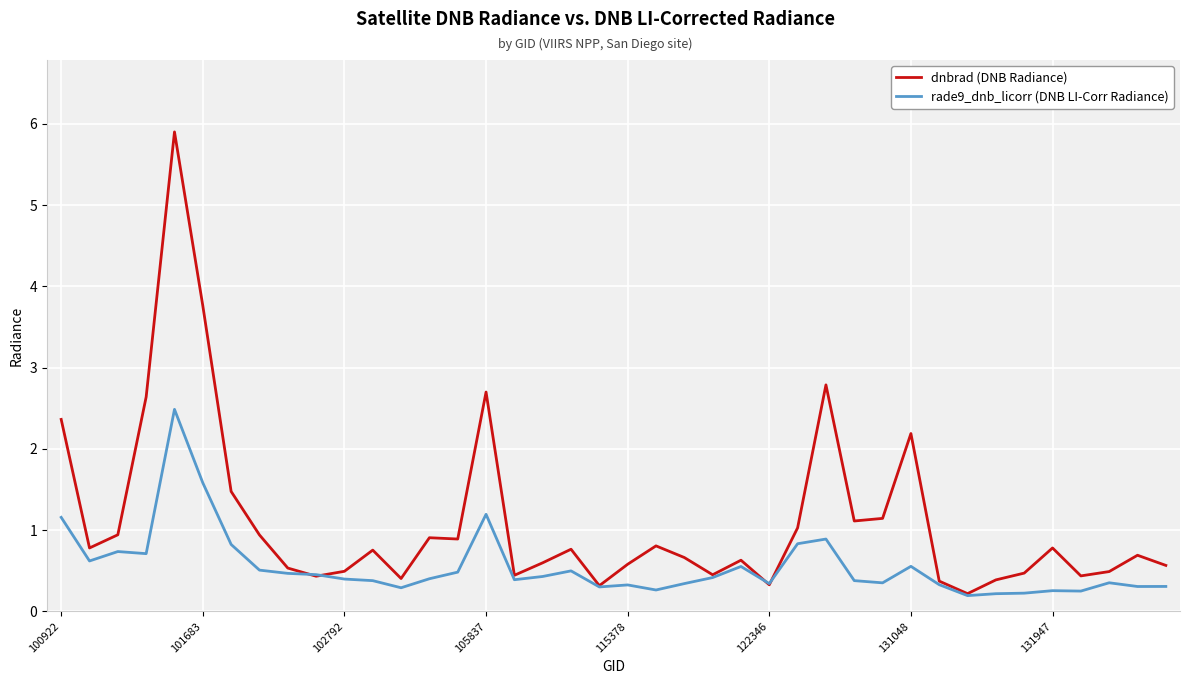

What is the greatest value displayed?

5.9